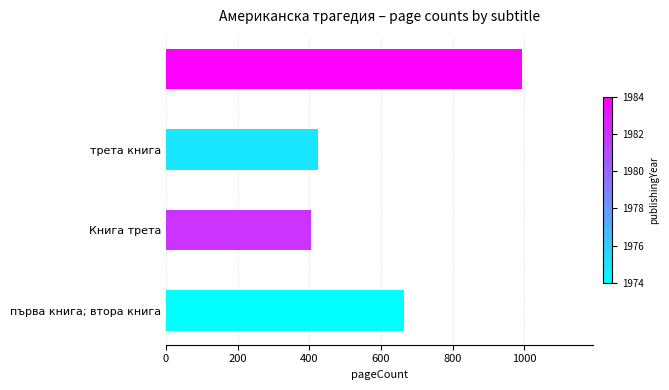

What is the difference between the maximum and minimum values?

588